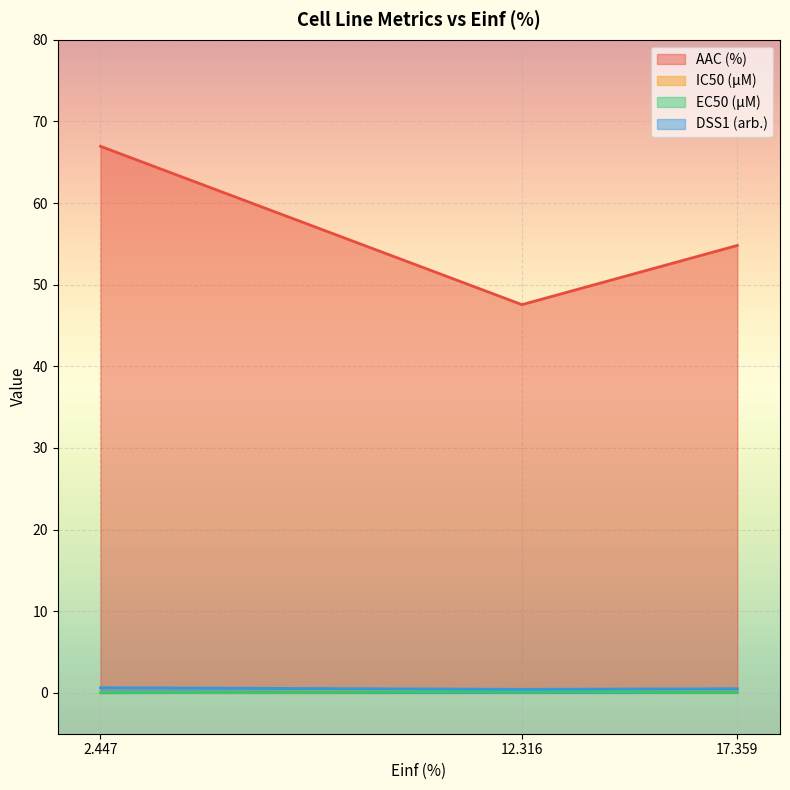

The AAC (%) series shows 66.9 at 2.447. True or false?

True